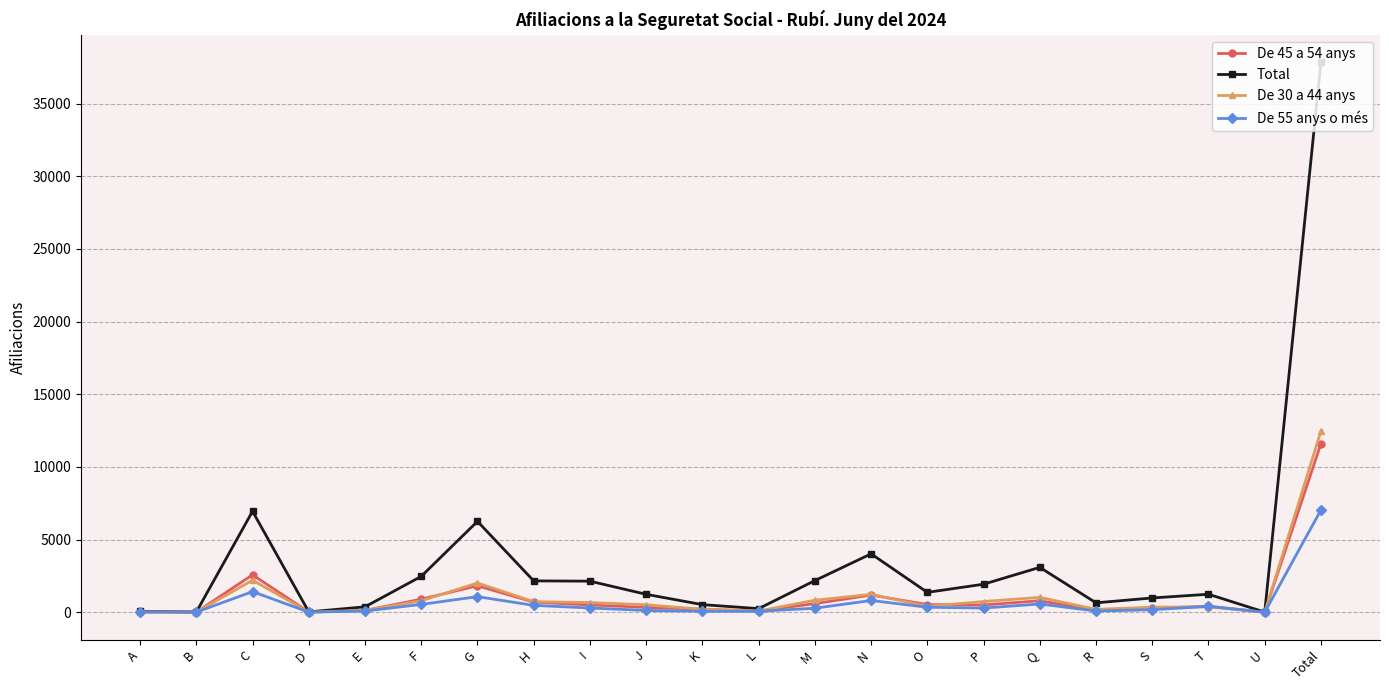

At which category is the sum across all series the highest?

Total